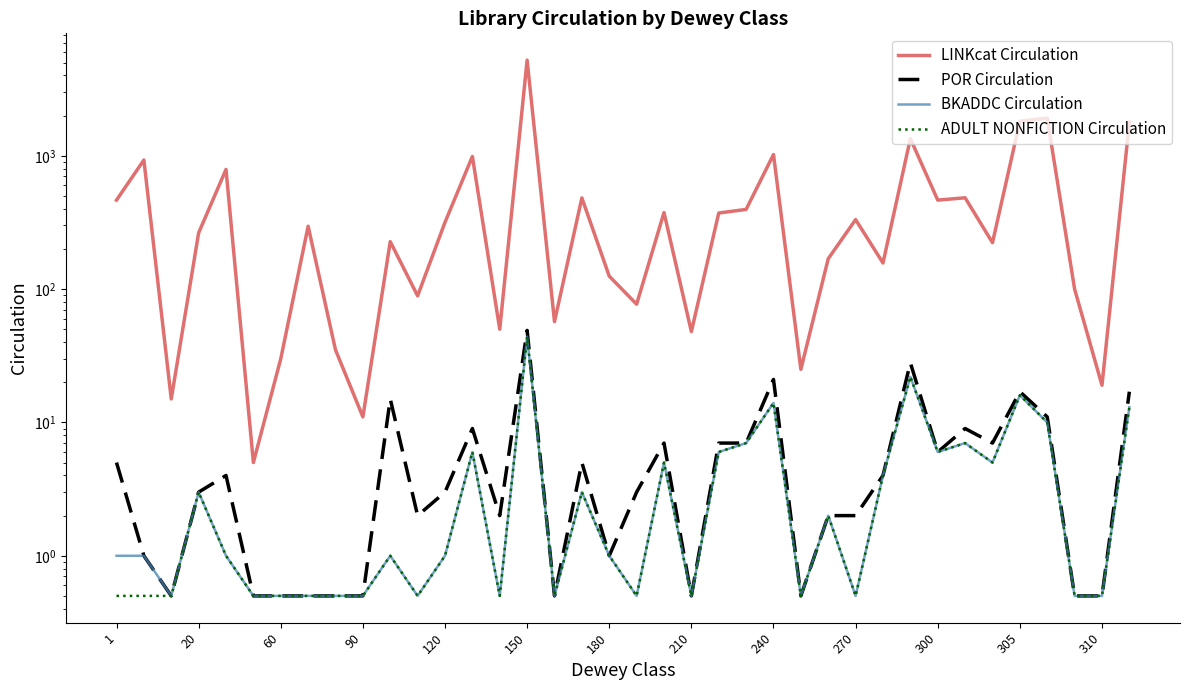

Which series has the largest total across all categories?

LINKcat Circulation